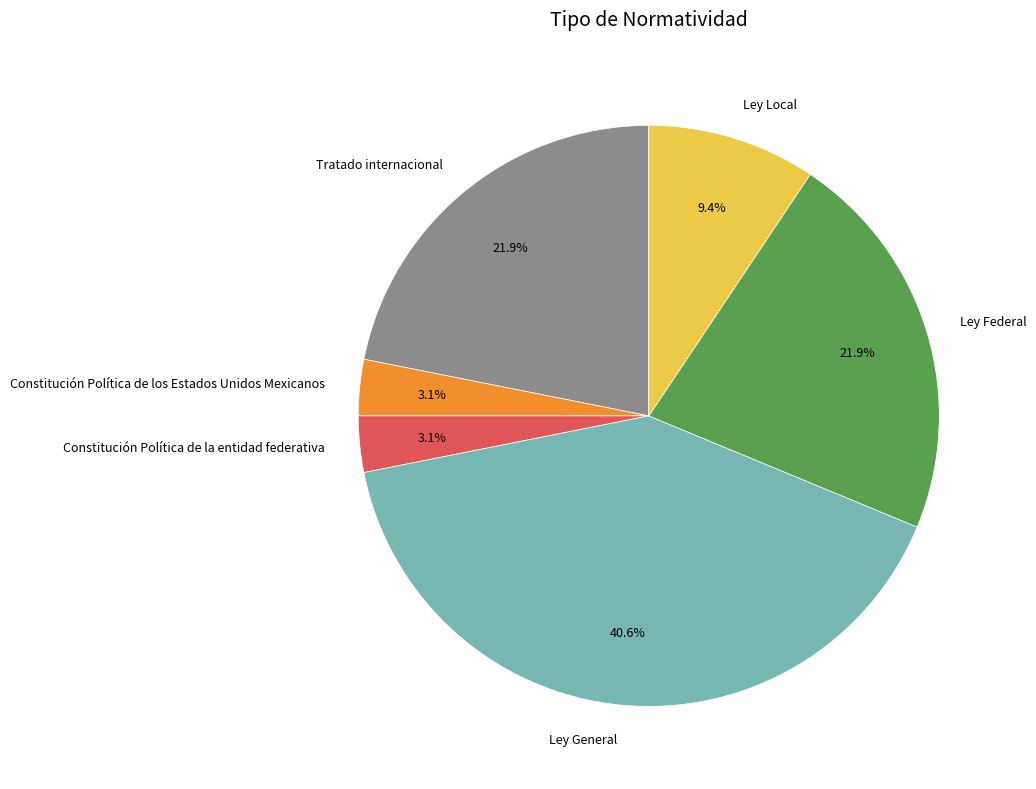

Does any single category account for the majority?

No